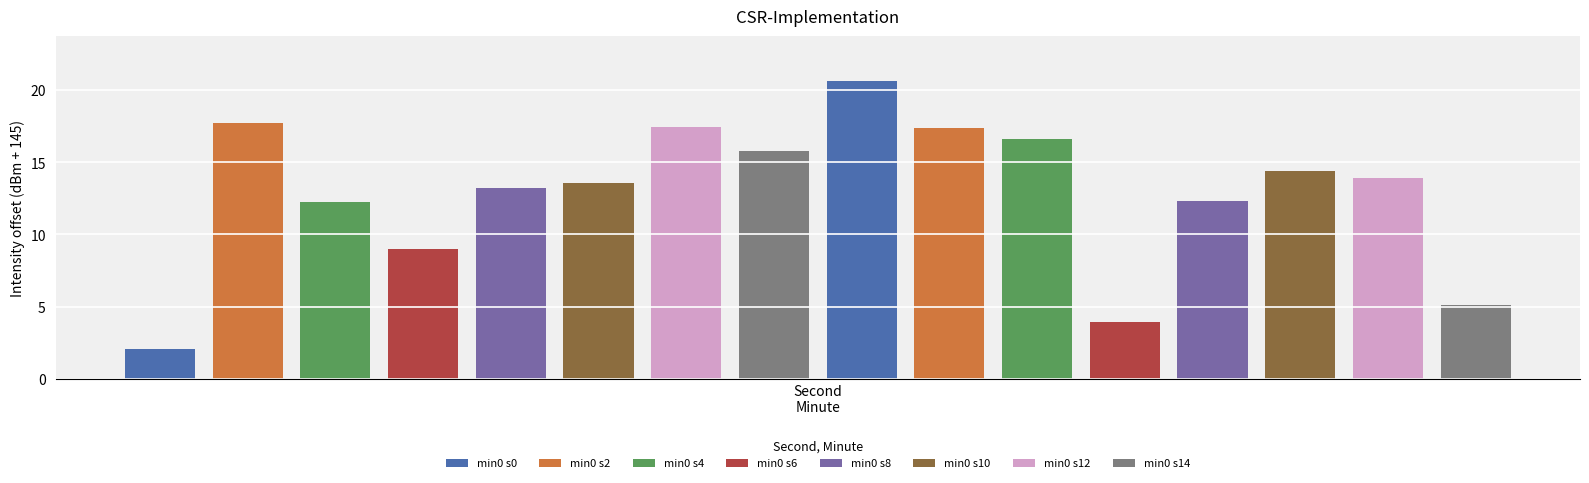

What is the difference between the maximum and minimum values in the minute 1 series?

16.8